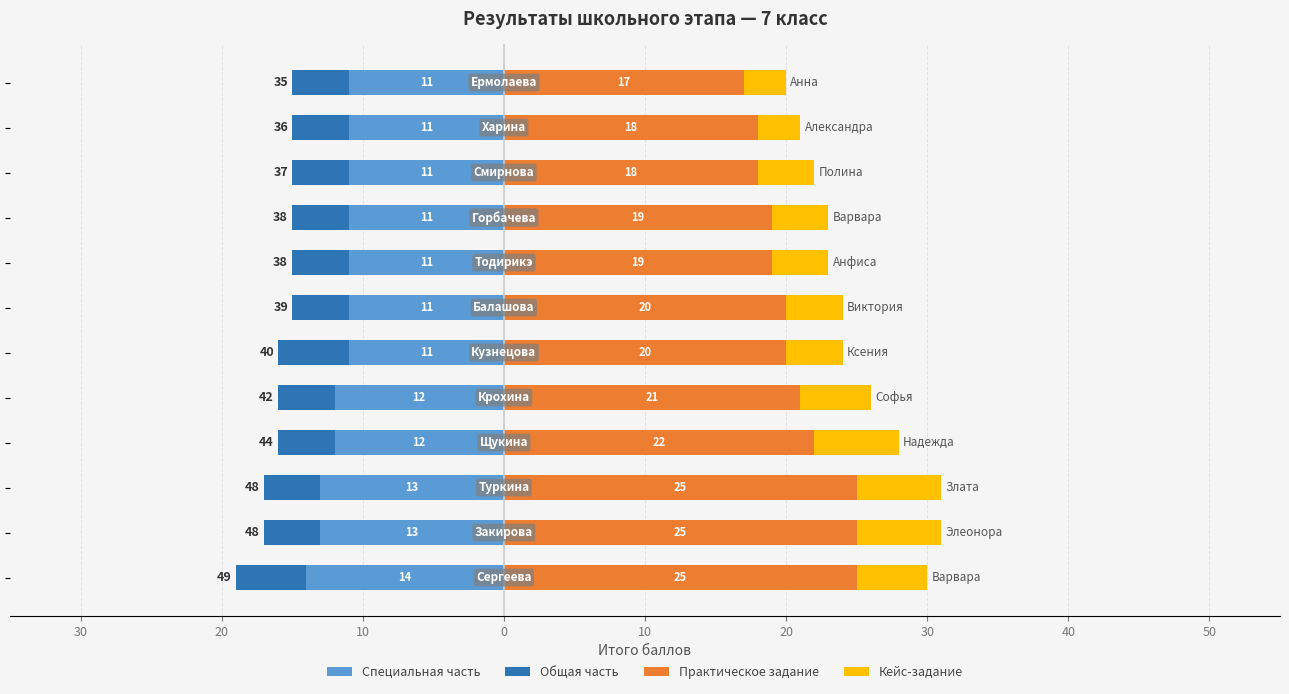

Between 30 and 40, which is larger?

30